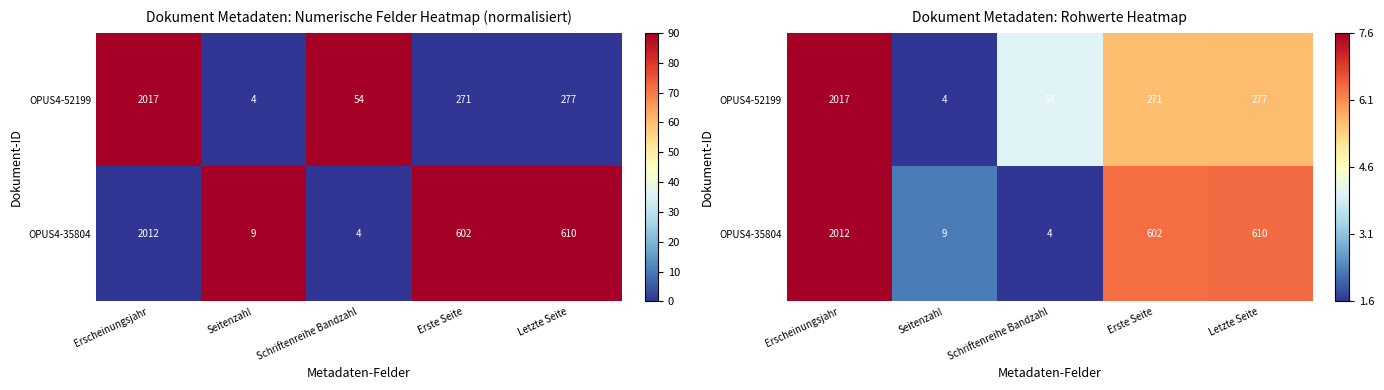

The OPUS4-35804 series shows 1.6 at Schriftenreihe Bandzahl. True or false?

True